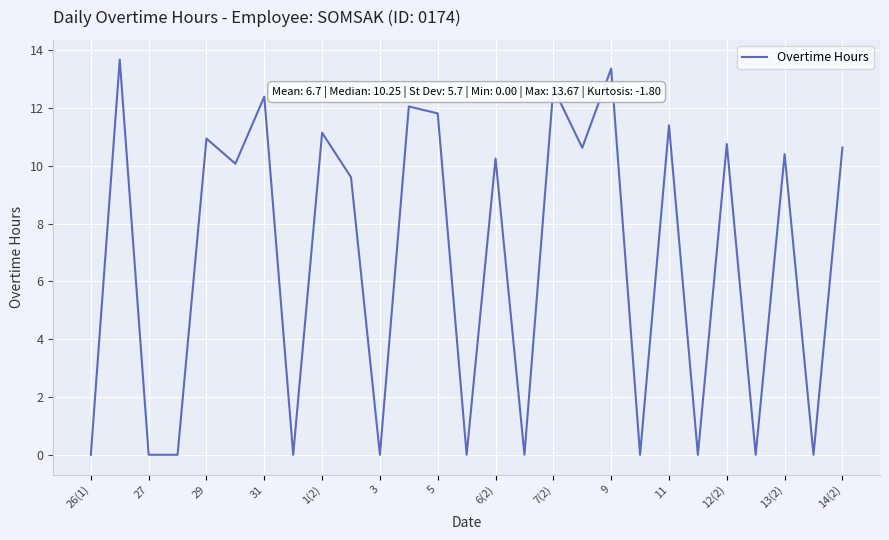

What is the difference between the maximum and minimum values?

13.7